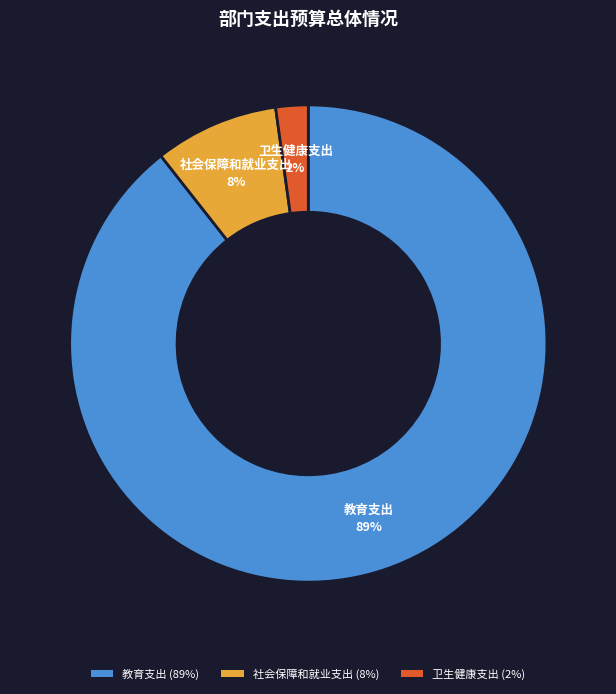

Rank the categories by value from lowest to highest.

卫生健康支出, 社会保障和就业支出, 教育支出